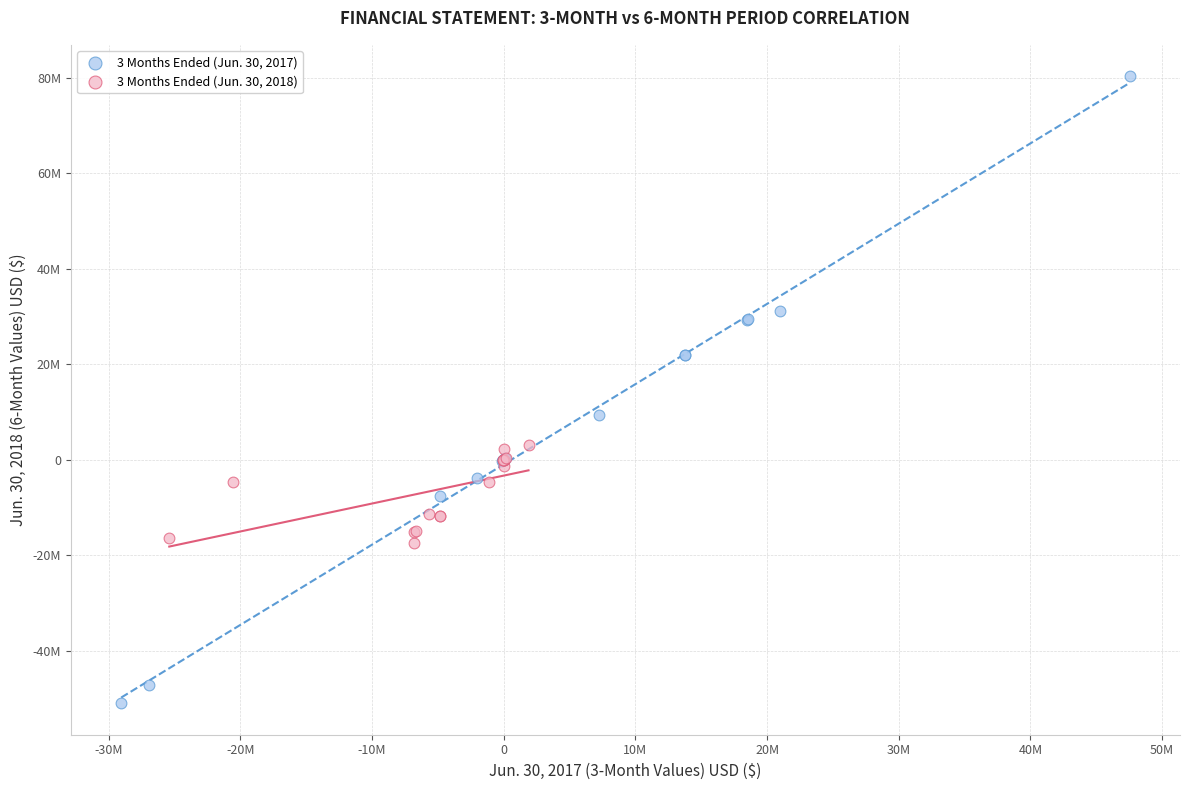

What are all the series names shown in the legend?

3 Months Ended (Jun. 30, 2017), 3 Months Ended (Jun. 30, 2018)